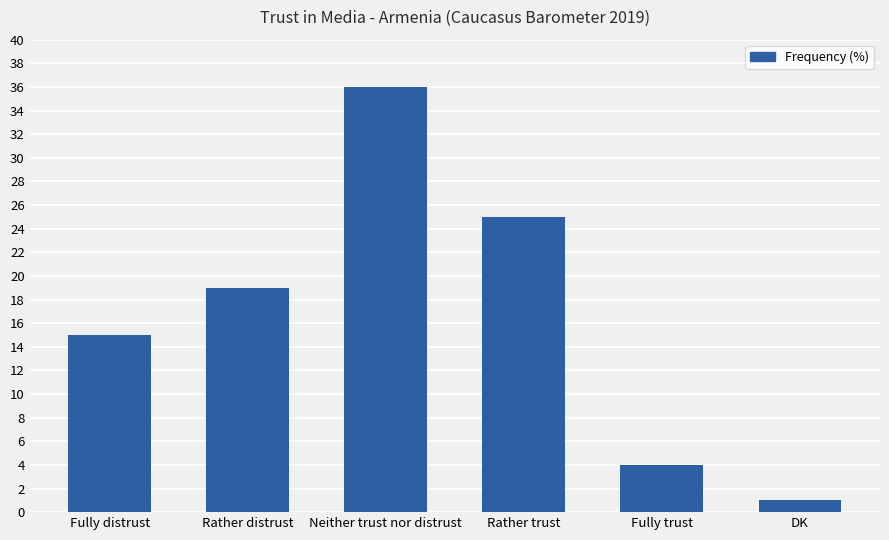

Read the value at Fully distrust, to the nearest 10.

20